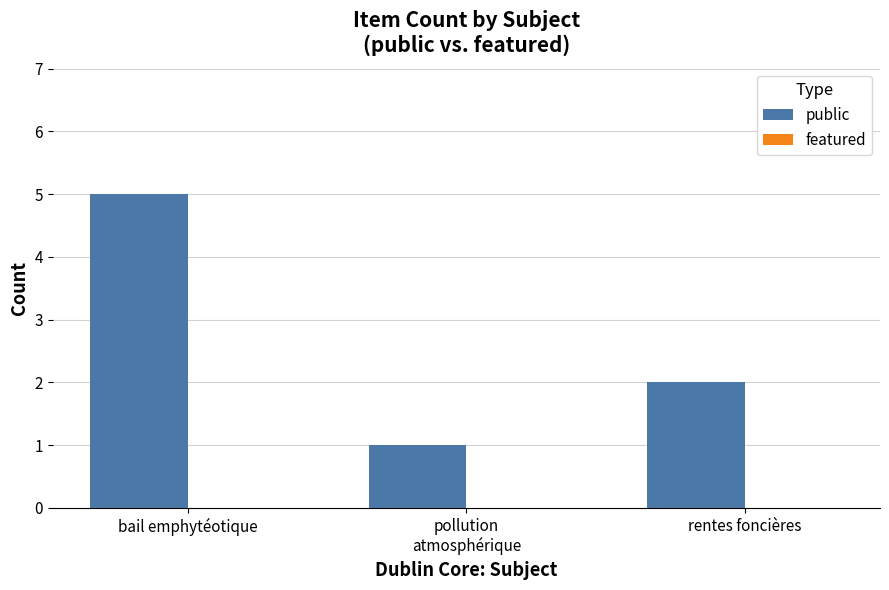

What is the greatest value displayed?

5